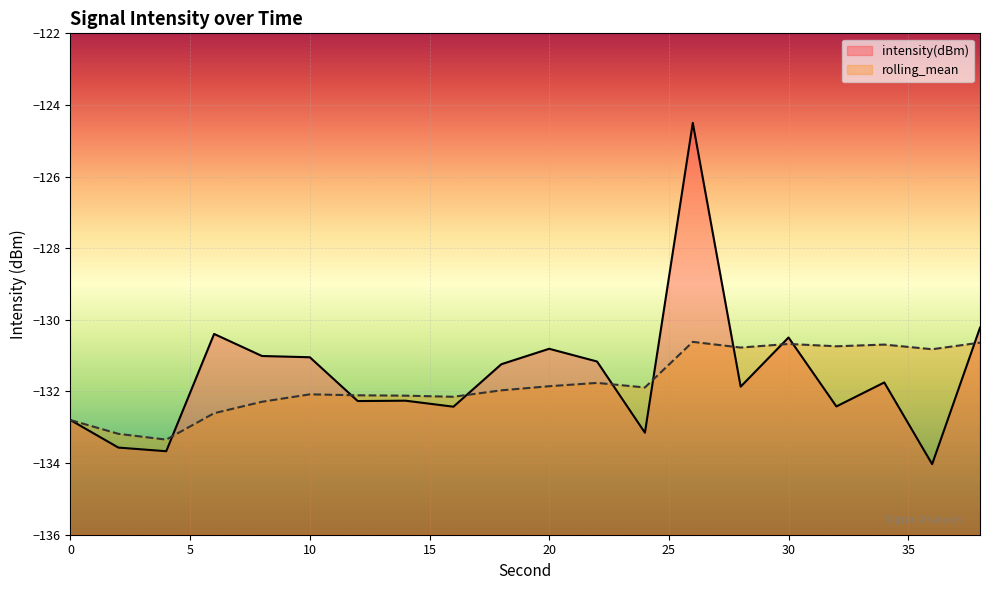

Does the chart display data point markers on the line(s)?

No